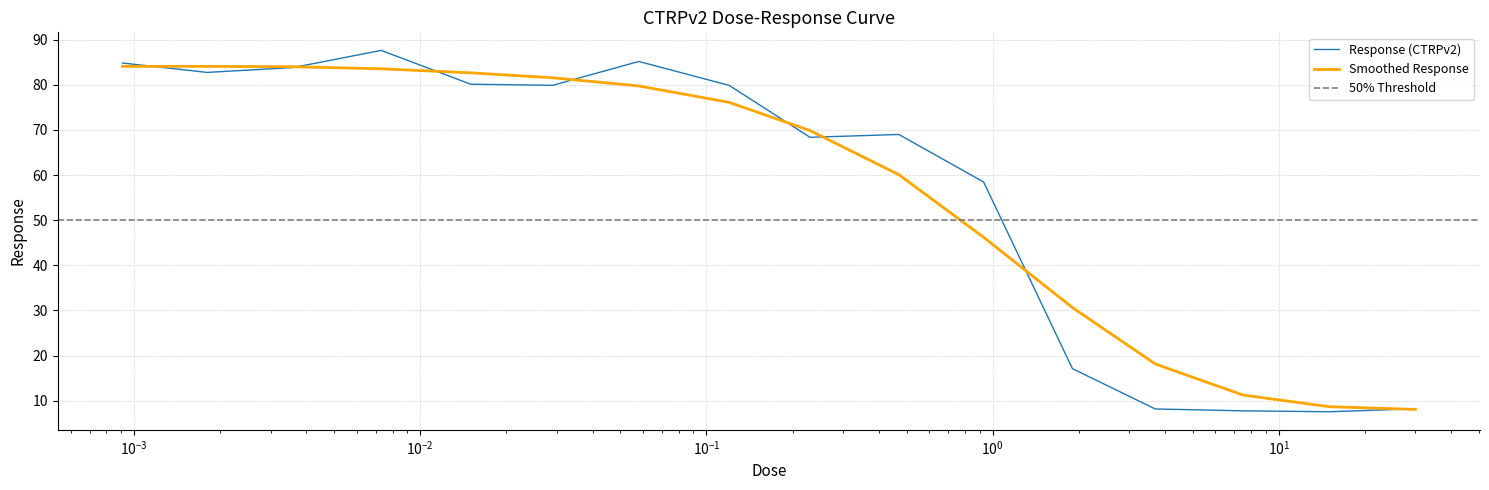

What is the value of the 6th point from the left?

79.9